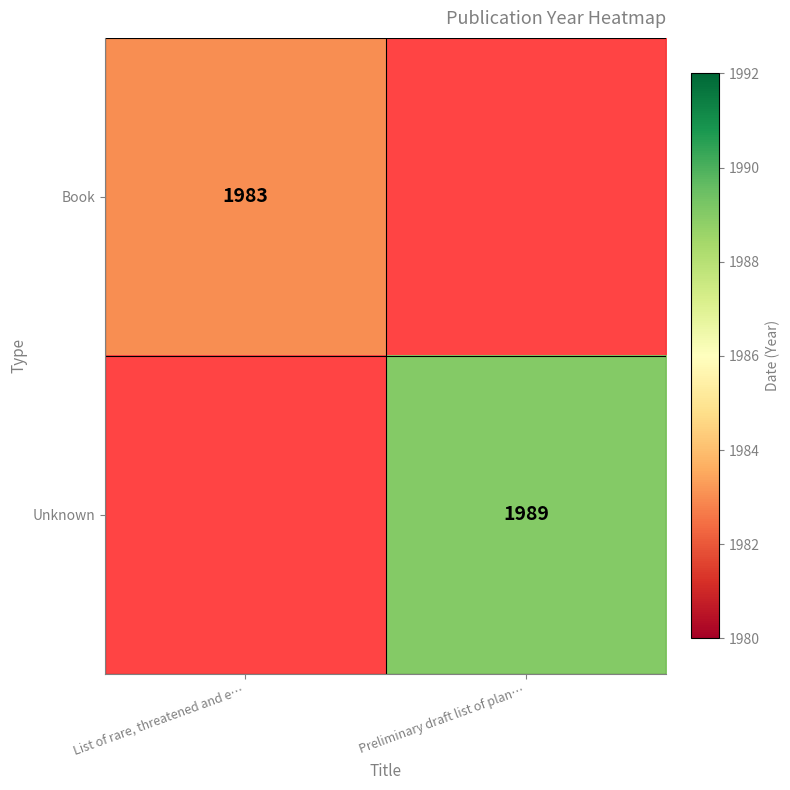

Is it true that Unknown equals 3378.7 at Preliminary draft list of plan…?

False